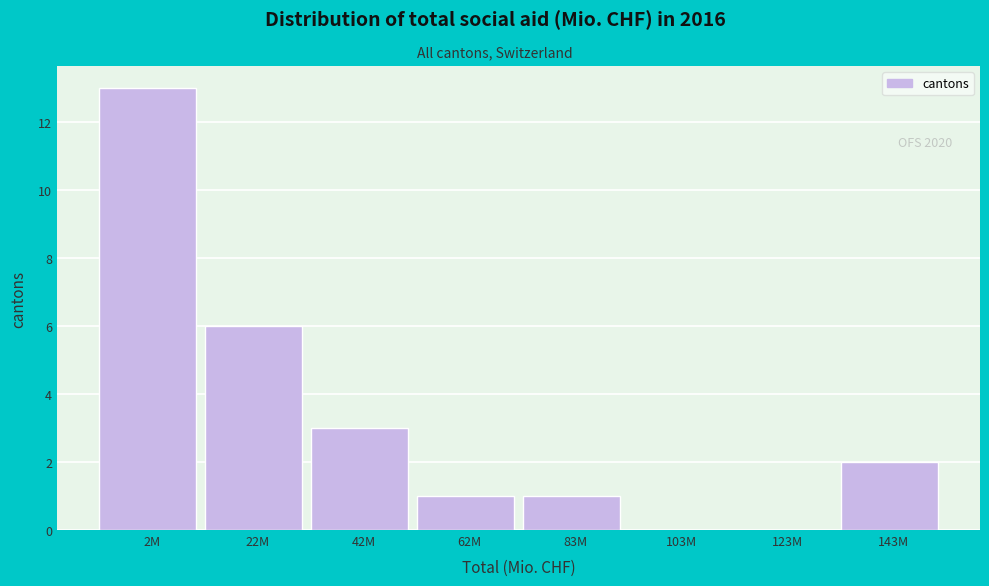

Reading left to right, what are all the values shown in this chart?

2M=13	22M=6	42M=3	62M=1	83M=1	103M=0	123M=0	143M=2